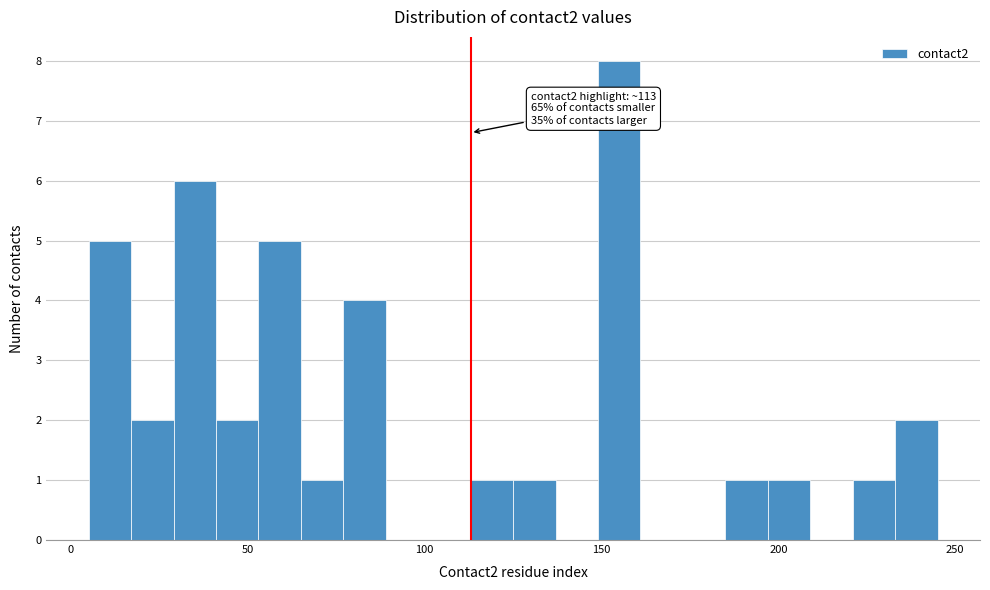

Around what value on the x-axis is the tallest bar? Give the approximate position of its centre, as read against the axis.

155